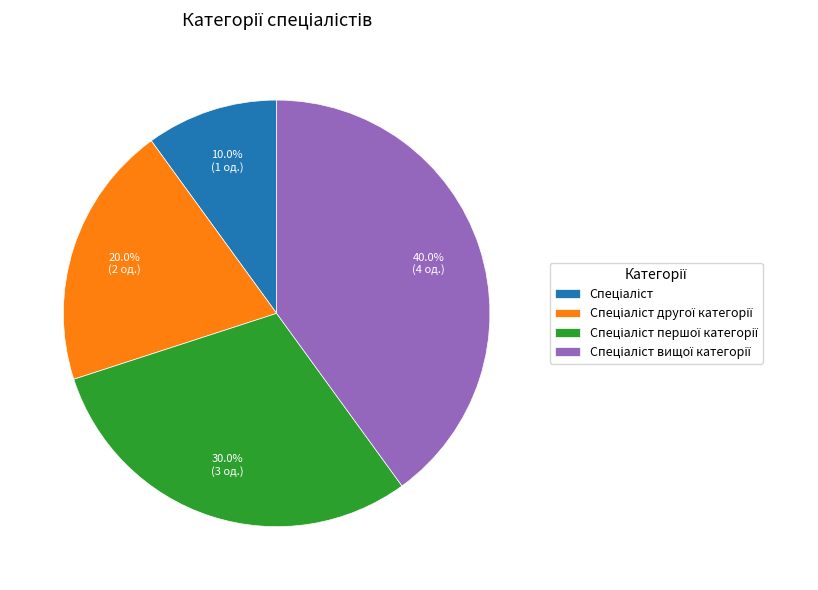

Is there a majority slice in this chart?

No